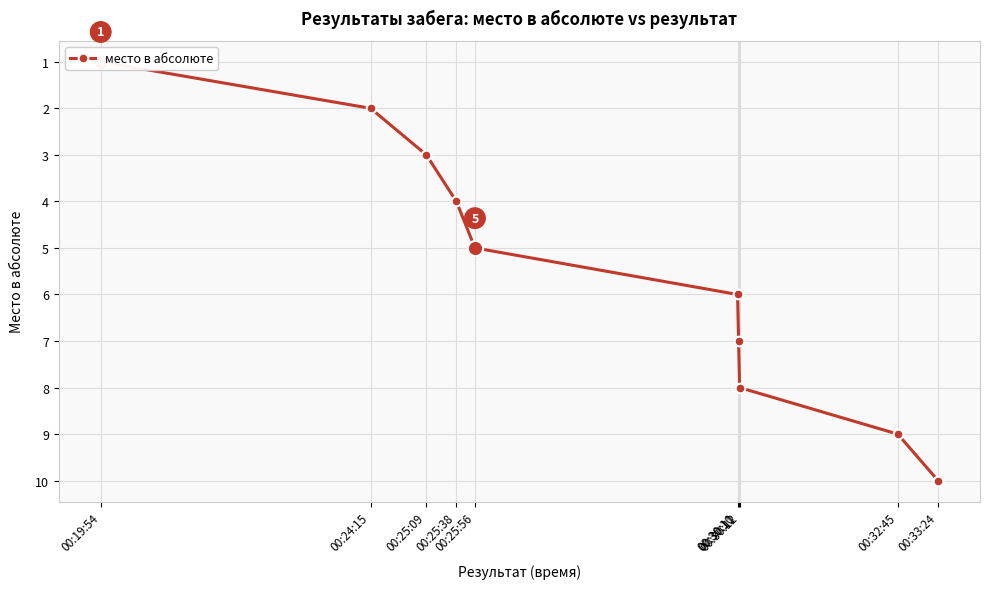

What is the ratio of the value at 00:30:12 to the value at 00:32:45?

0.9